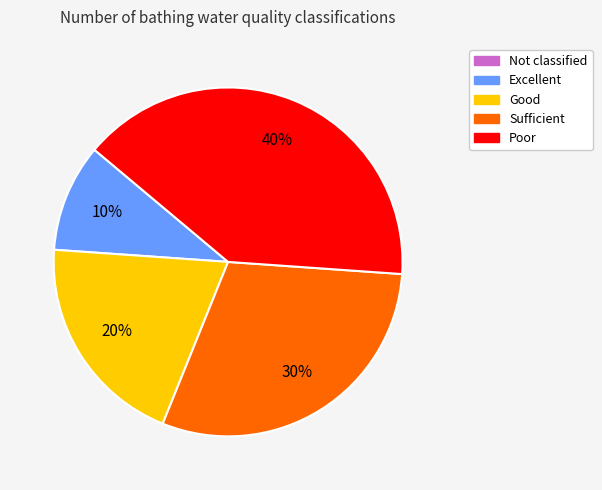

Is there any slice that represents more than half of the pie?

No